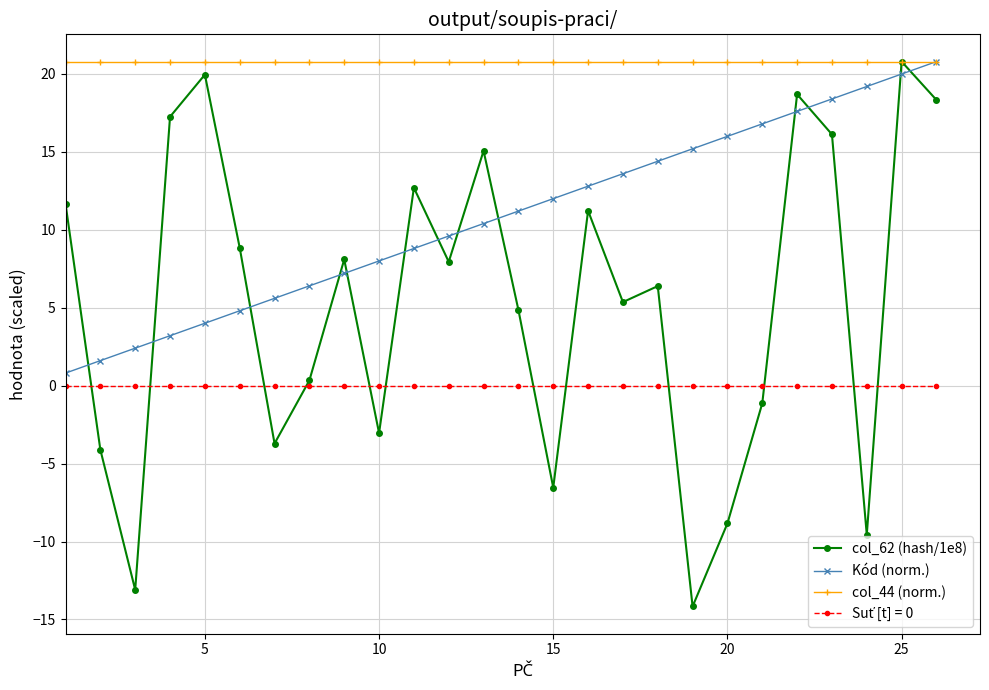

True or false: Kód (norm.) has more than 0 points higher than both neighbors.

False